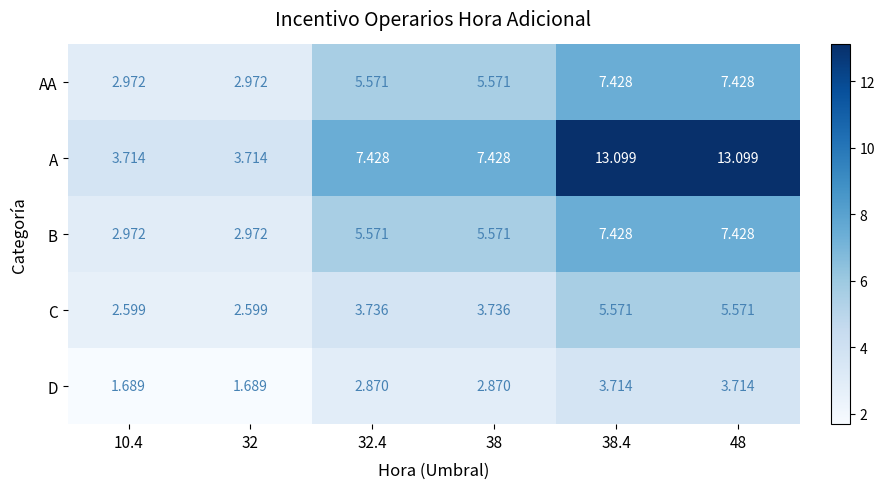

How many categories are shown in the chart?

6